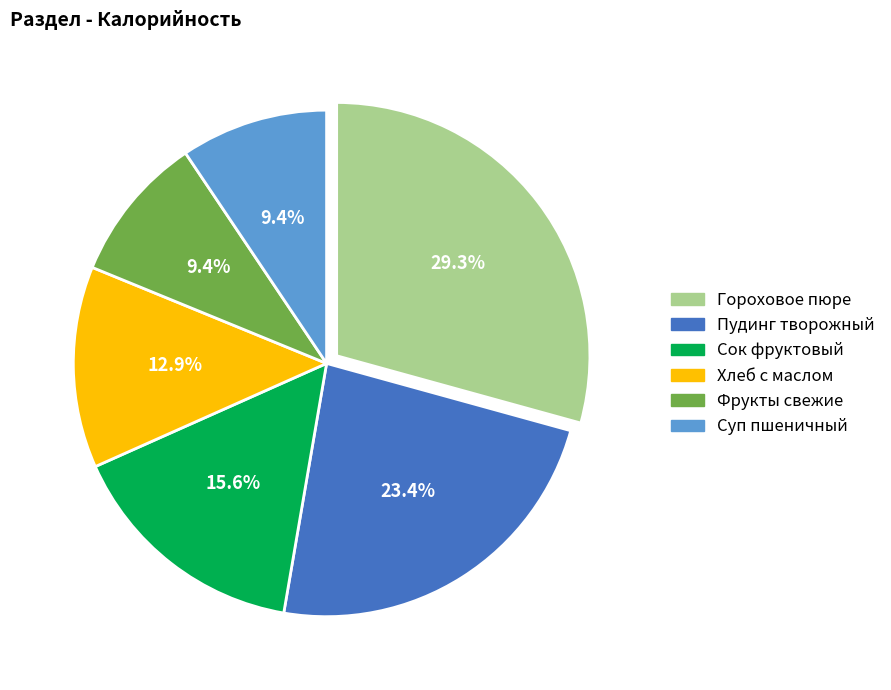

How many segments does this pie chart have?

6